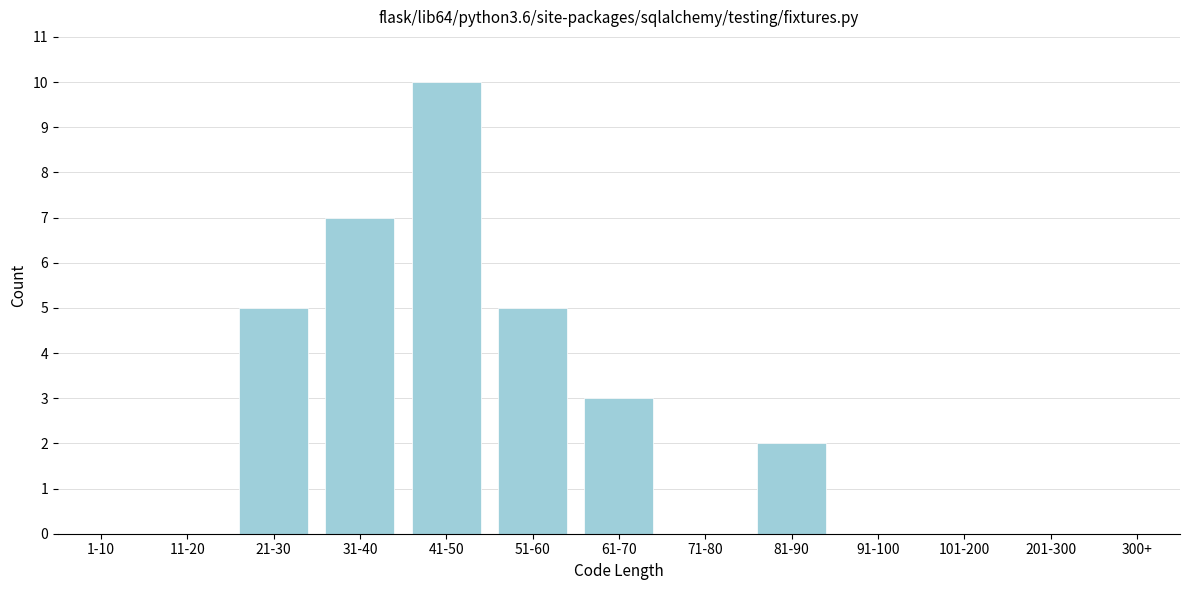

Reading left to right, transcribe all the data shown in this chart.

1-10=0	11-20=0	21-30=5	31-40=7	41-50=10	51-60=5	61-70=3	71-80=0	81-90=2	91-100=0	101-200=0	201-300=0	300+=0